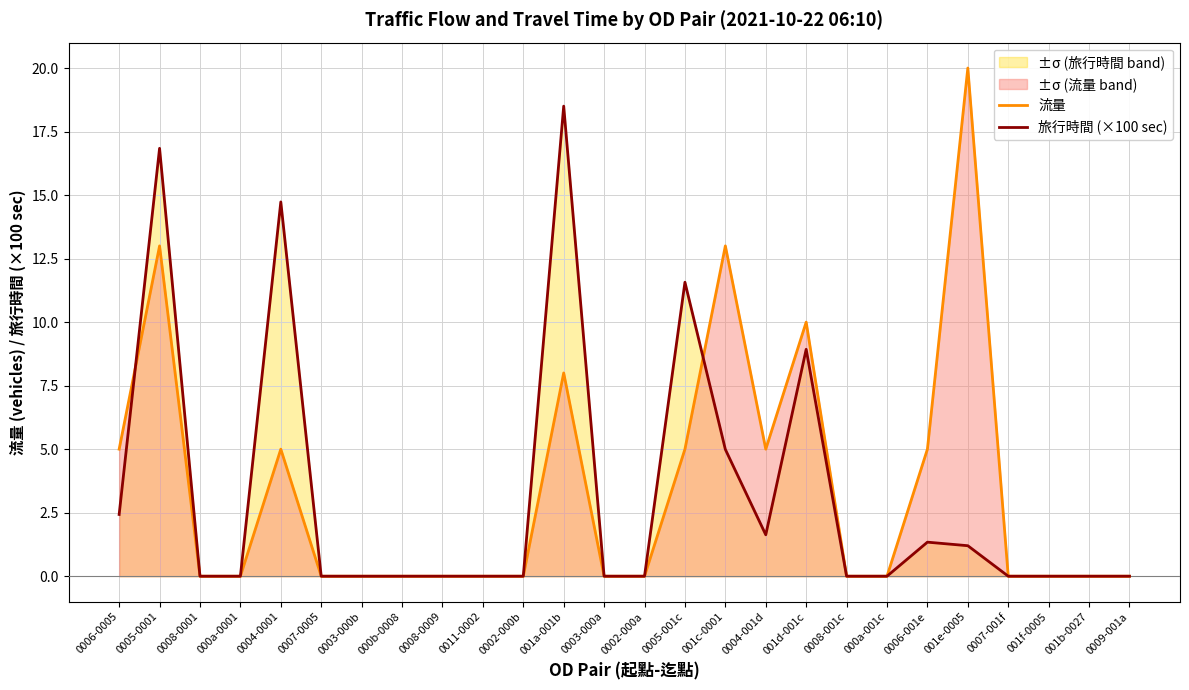

Rank the series by their maximum value, from highest to lowest.

流量, 旅行時間 (×100 sec)